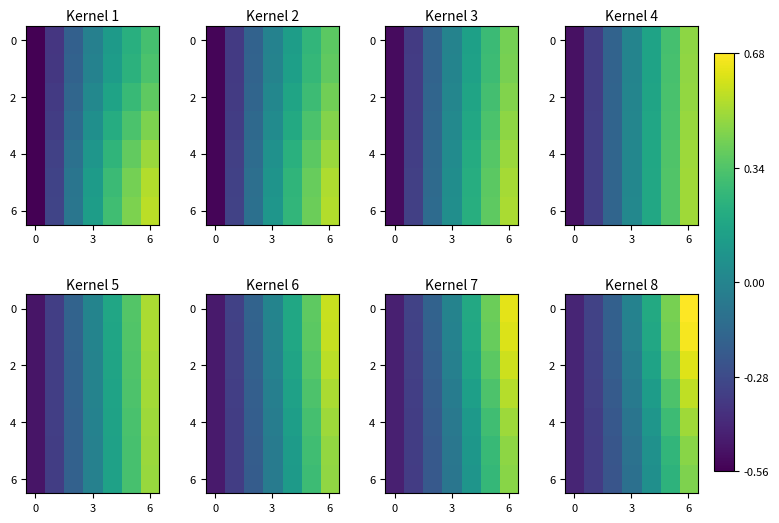

What is the minimum value for 2?

-0.4